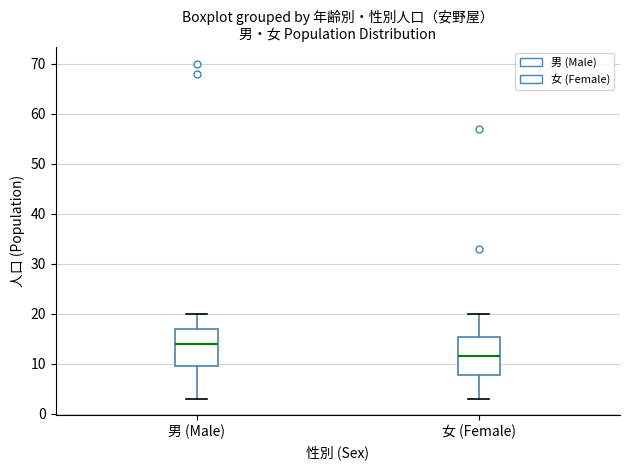

Reading left to right, transcribe this box plot: for each box, give where its median line is, the range the box spans, and where its two whiskers end, as read against the y-axis. The values are not printed on the chart, so give them approximately, as read against the axis.

男 (Male): median 14, box 10 to 17, whiskers 3 to 20
女 (Female): median 12, box 8 to 15, whiskers 3 to 20